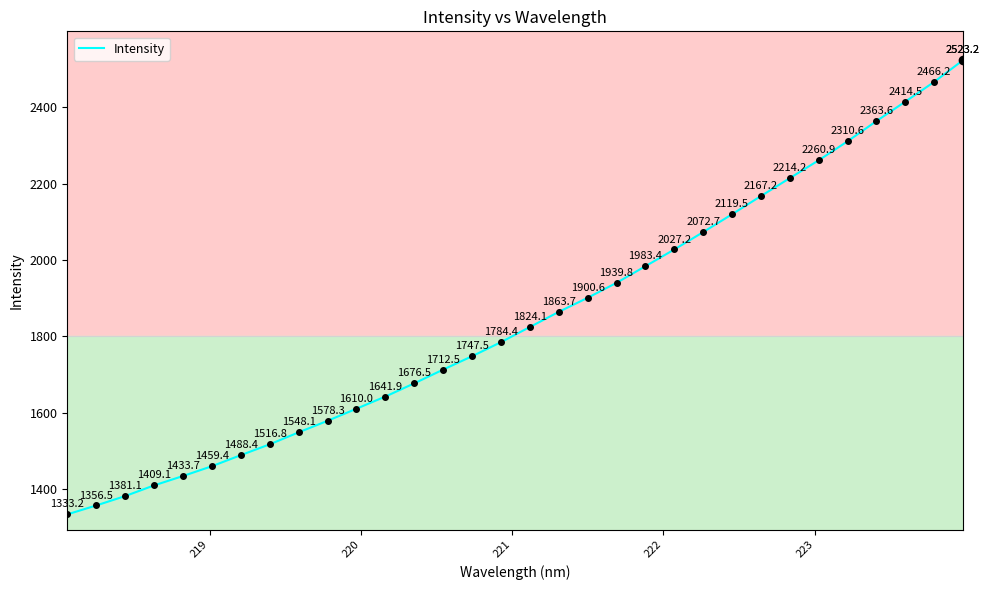

What is the lowest value of the Intensity series?

1333.2